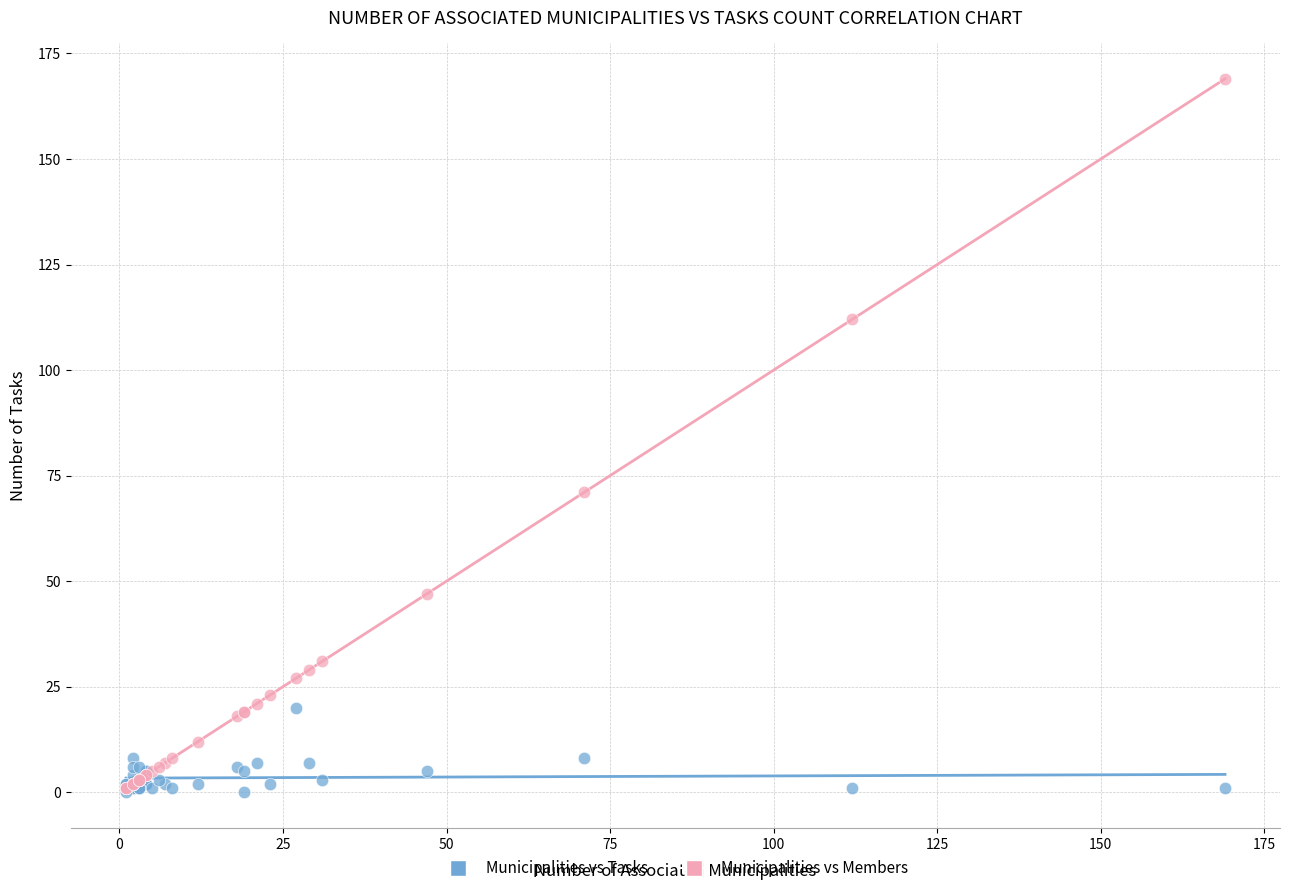

Across all series, what Y value is closest to 84?

71